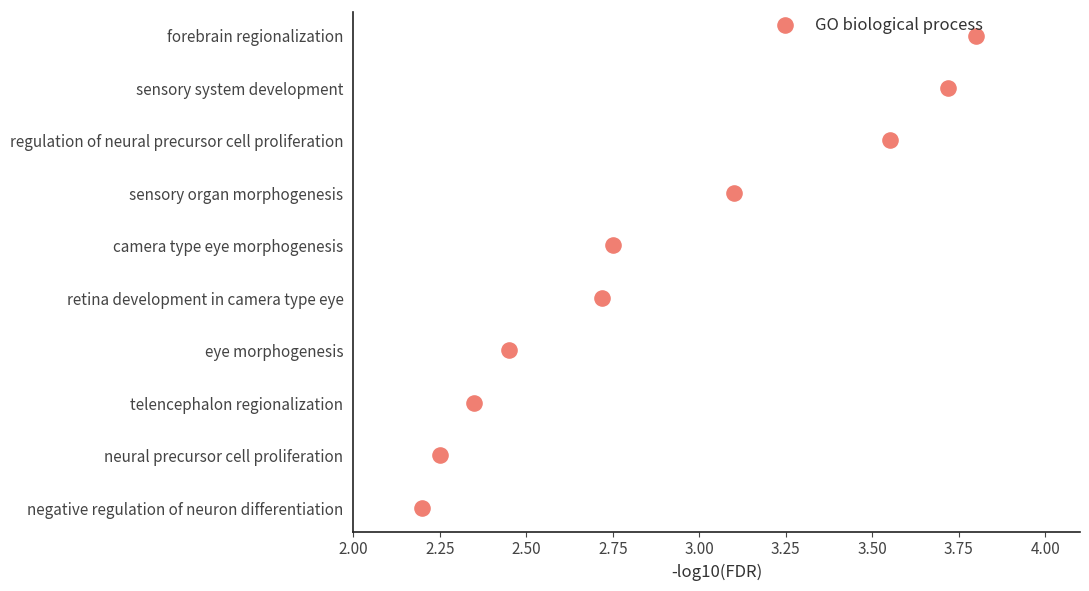

Between 2.75 and 3.75, which is larger?

3.75